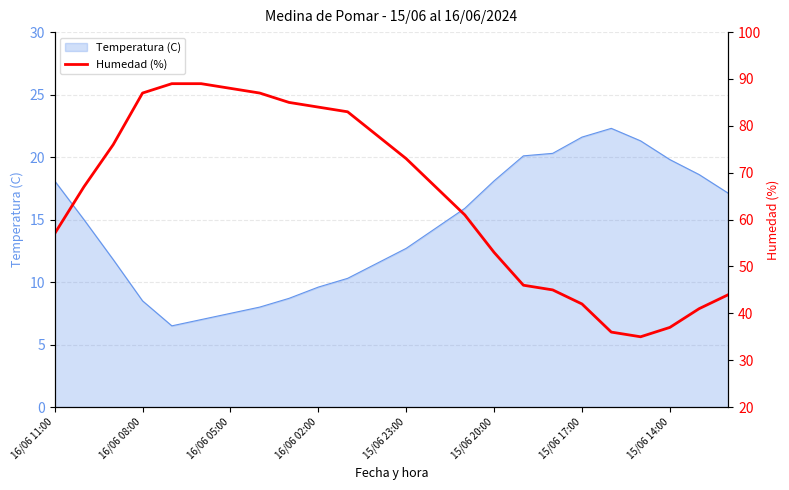

What is the highest value of the Temperatura (C) series?

22.3